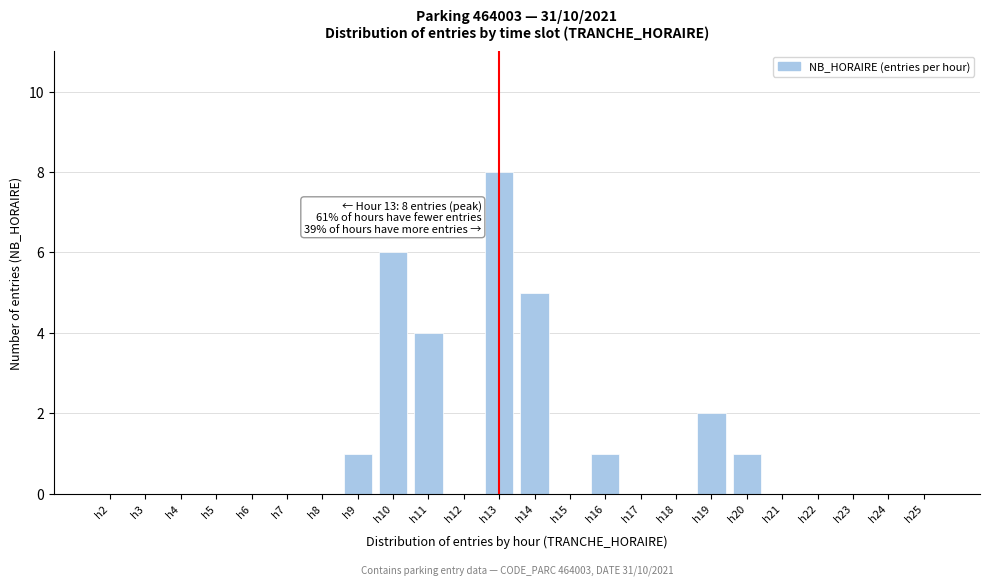

Reading left to right, list all the values displayed in this chart.

h2=0	h3=0	h4=0	h5=0	h6=0	h7=0	h8=0	h9=1	h10=6	h11=4	h12=0	h13=8	h14=5	h15=0	h16=1	h17=0	h18=0	h19=2	h20=1	h21=0	h22=0	h23=0	h24=0	h25=0